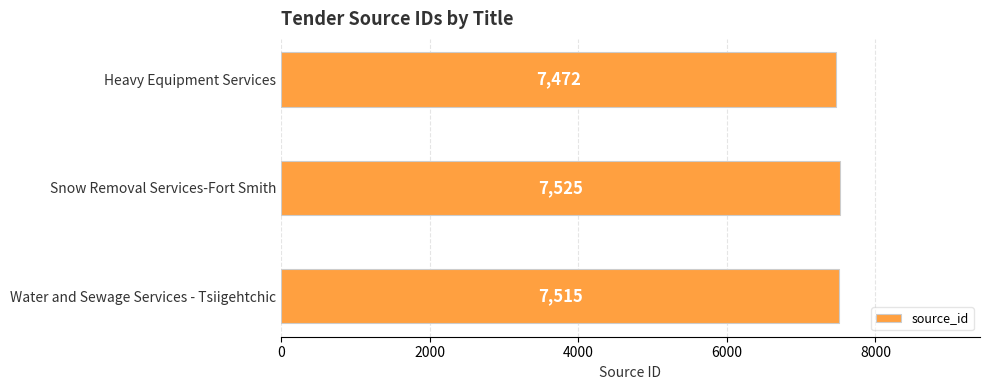

Where is the data nearest to the value 7498?

Water and Sewage Services - Tsiigehtchic